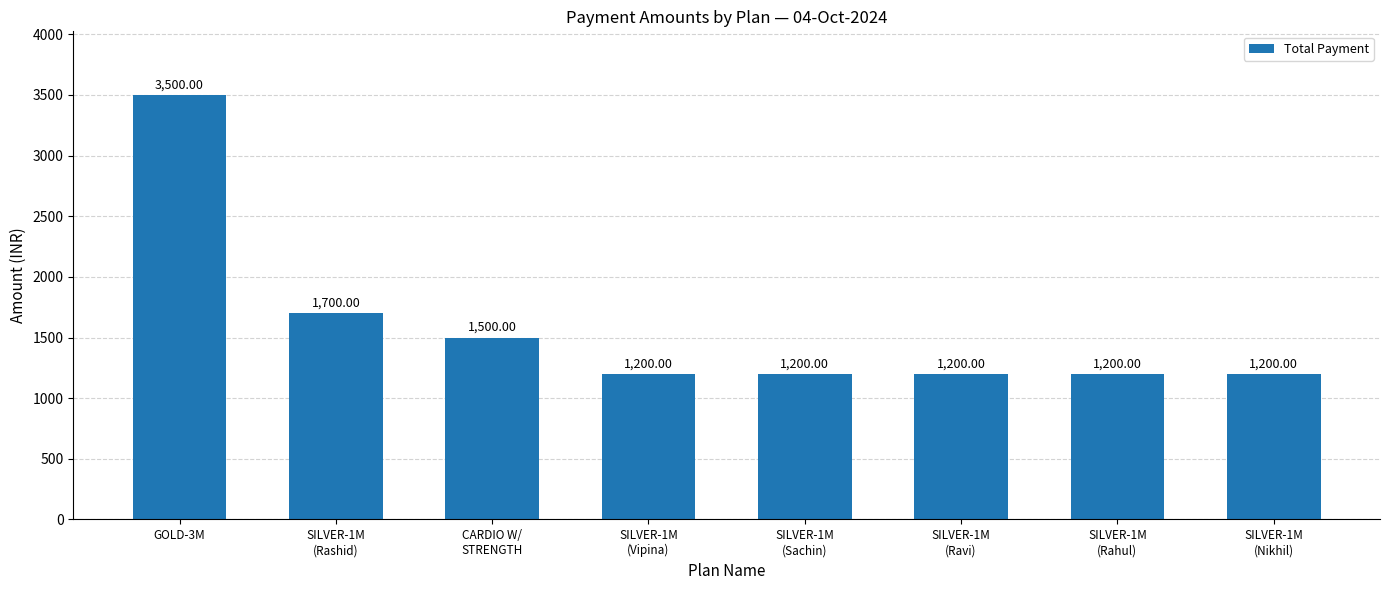

Read the value at CARDIO W/
STRENGTH, to the nearest 50.

1500